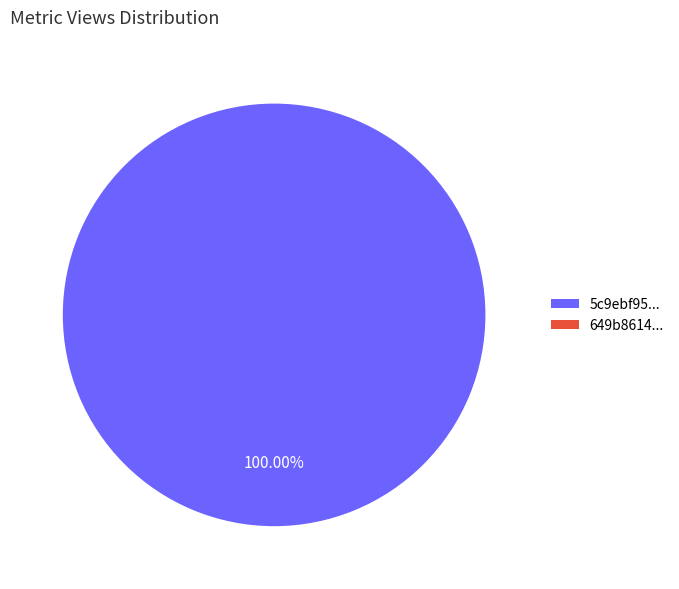

What is the smallest slice in the pie chart?

649b8614078190f89be77195